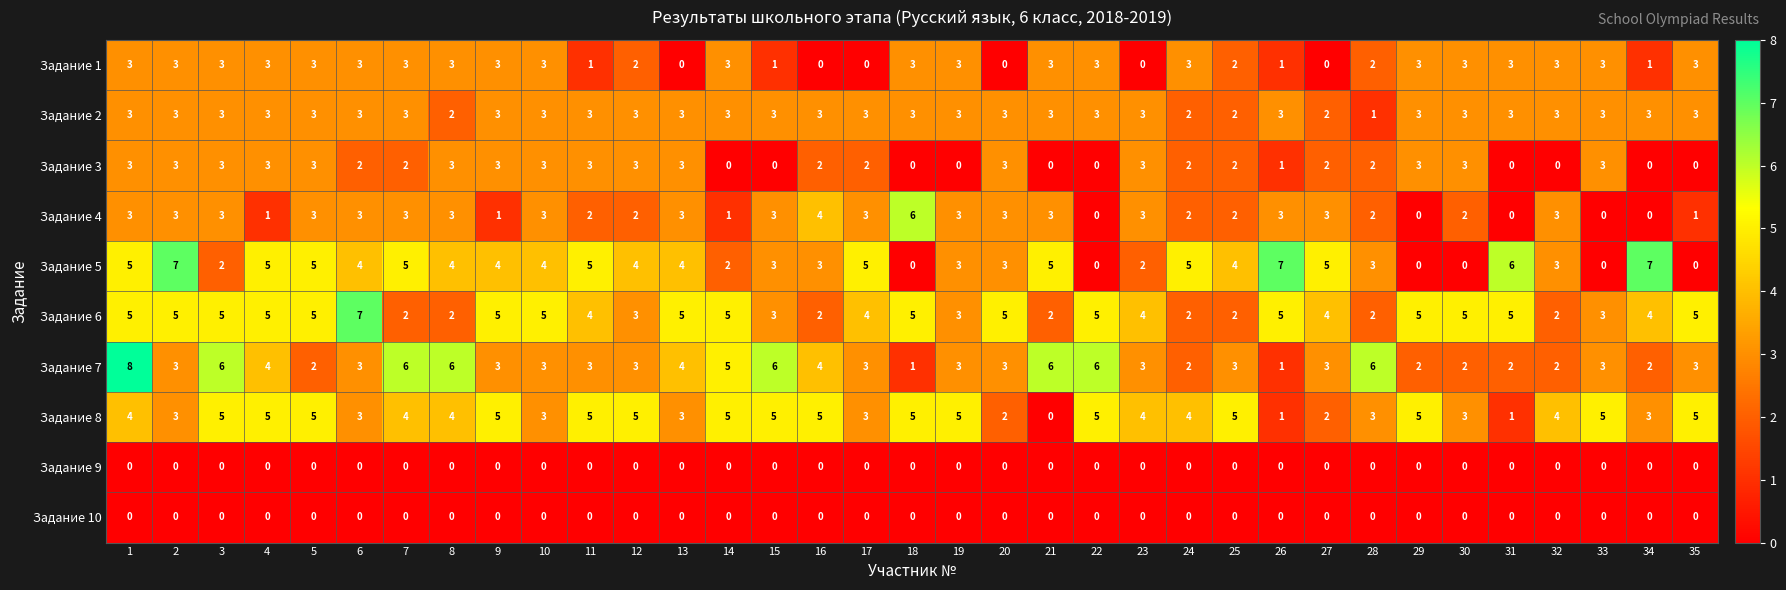

The Задание 5 series shows 4 at 8. True or false?

True